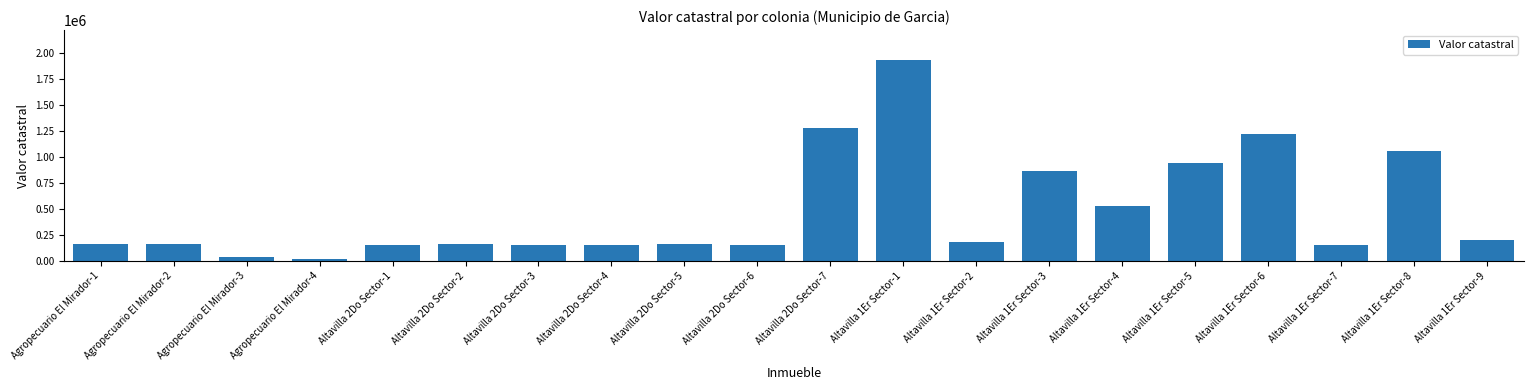

What is the change in value from Altavilla 2Do Sector-3 to Altavilla 1Er Sector-1?

+1776335